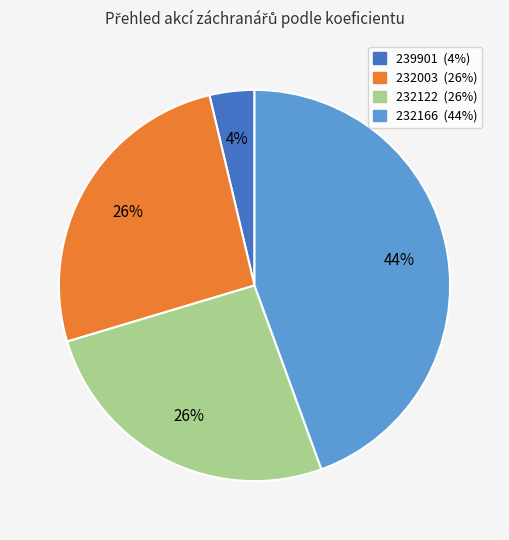

How many segments does this pie chart have?

4